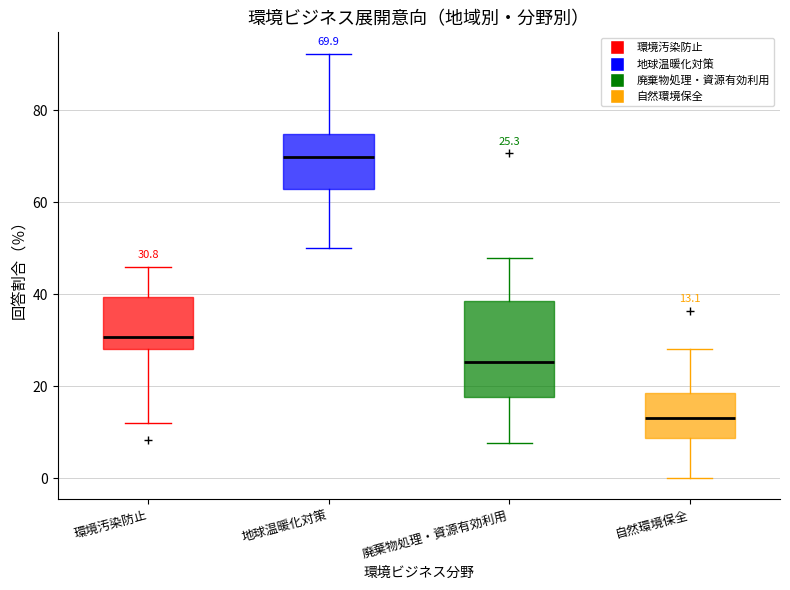

Which box is the tallest, from its lower edge to its upper edge?

廃棄物処理・資源有効利用